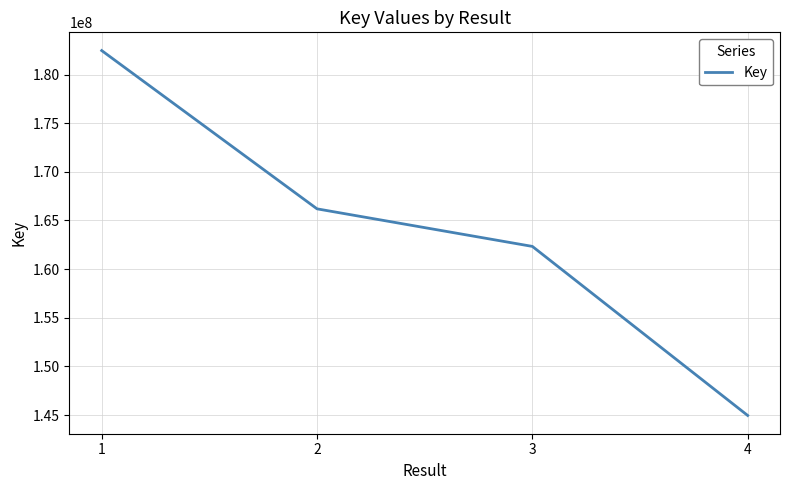

What is the approximate value at 4?

144956403